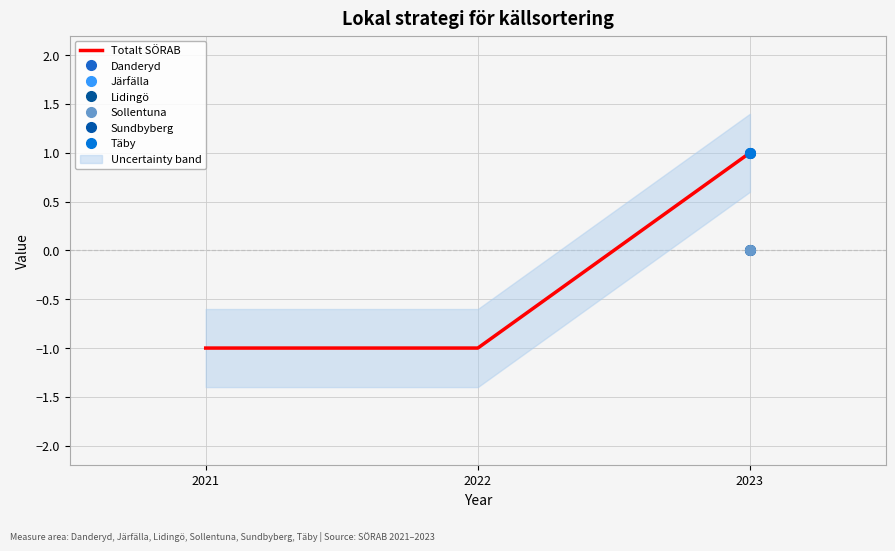

True or false: the data shows 1 at 2023.

True